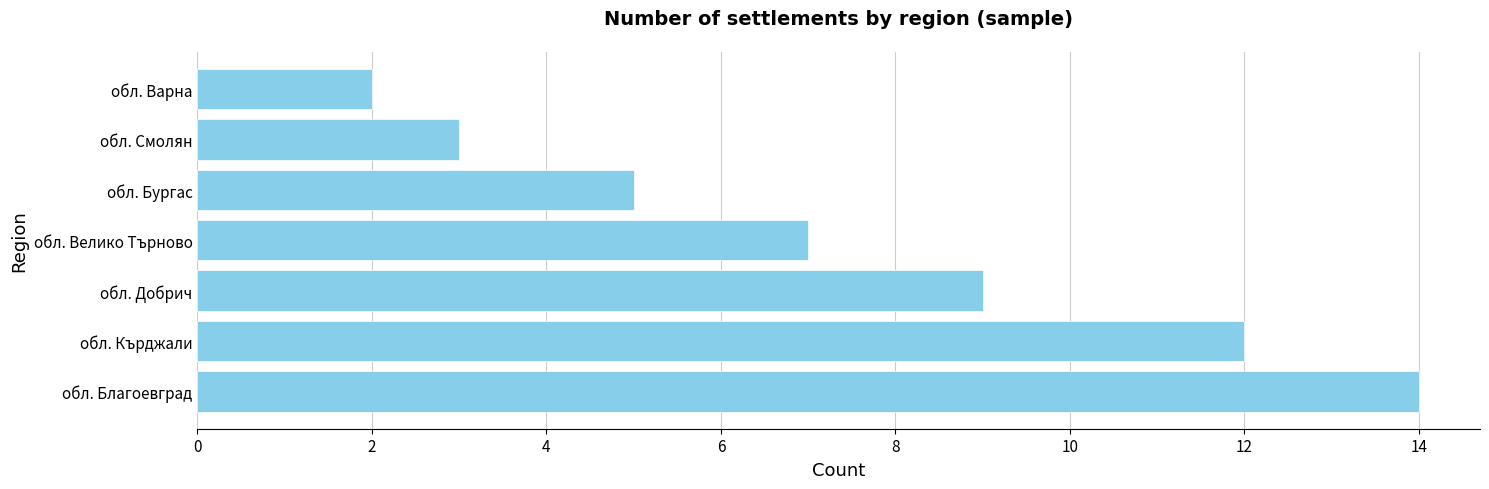

What is the difference between the second highest and minimum values?

10